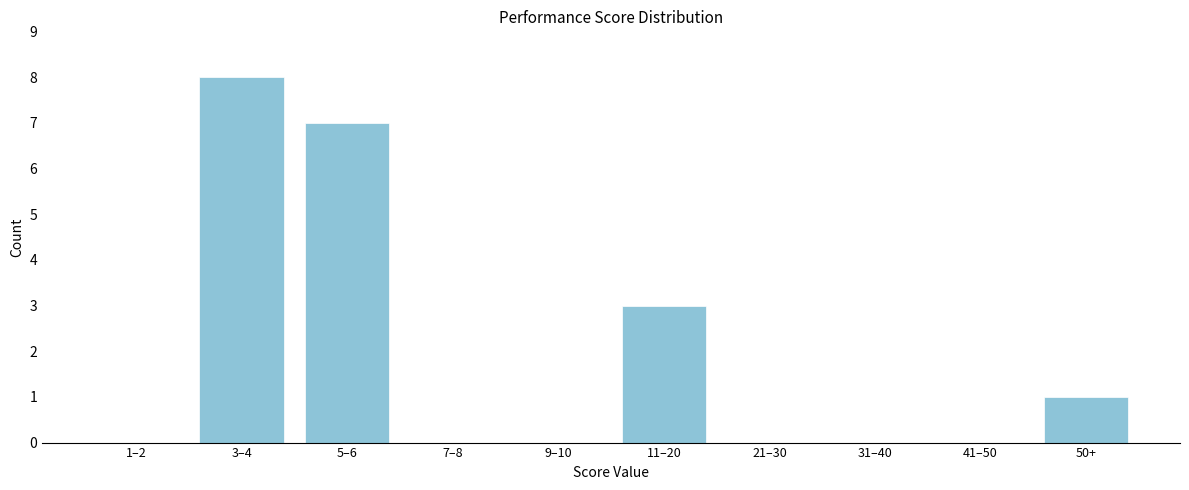

Reading right to left, what are all the values shown in this chart?

50+=1	41–50=0	31–40=0	21–30=0	11–20=3	9–10=0	7–8=0	5–6=7	3–4=8	1–2=0